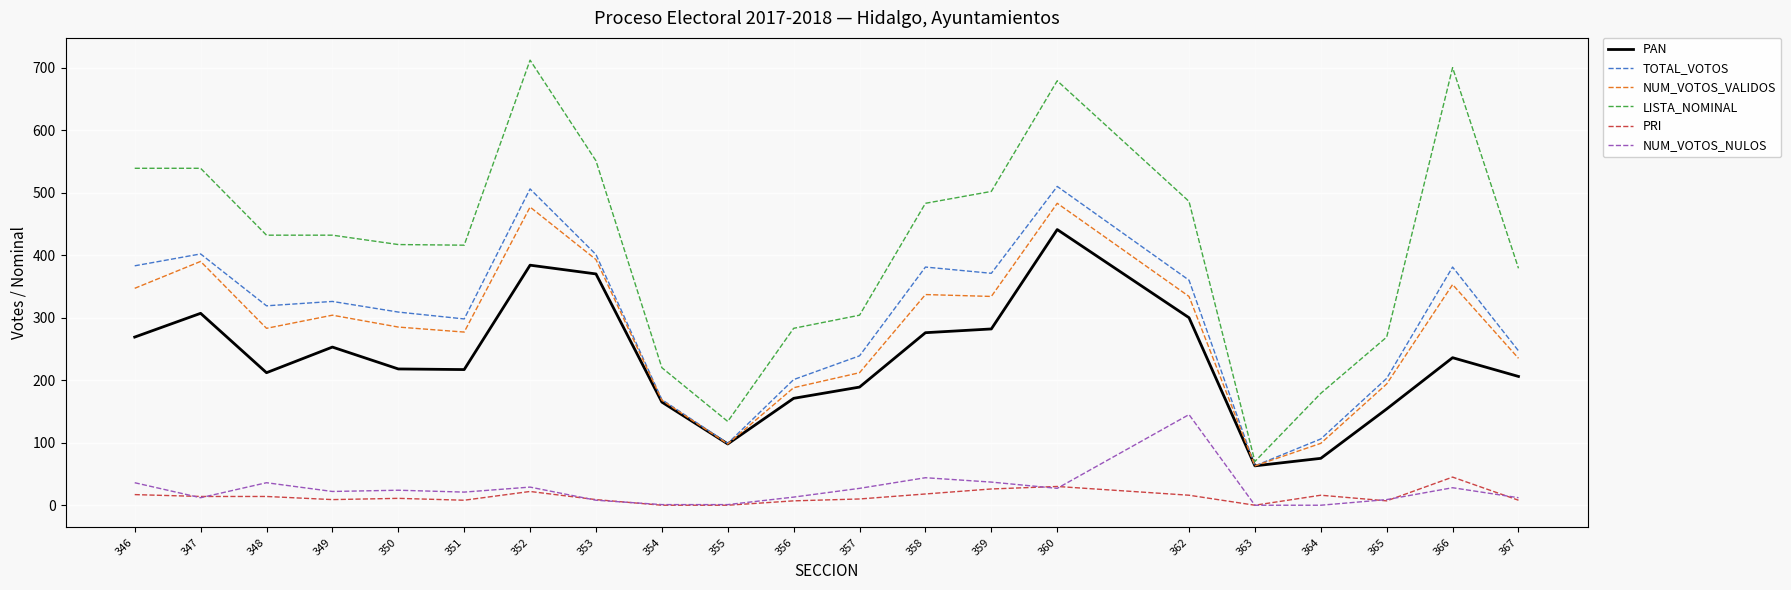

Which series has the largest total across all categories?

LISTA_NOMINAL